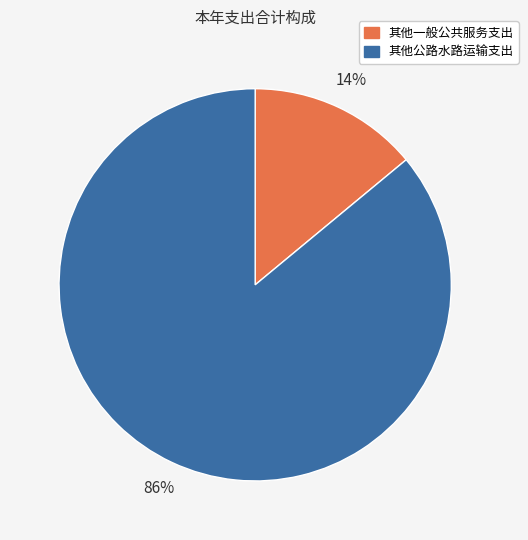

Count the number of slices in the pie.

2